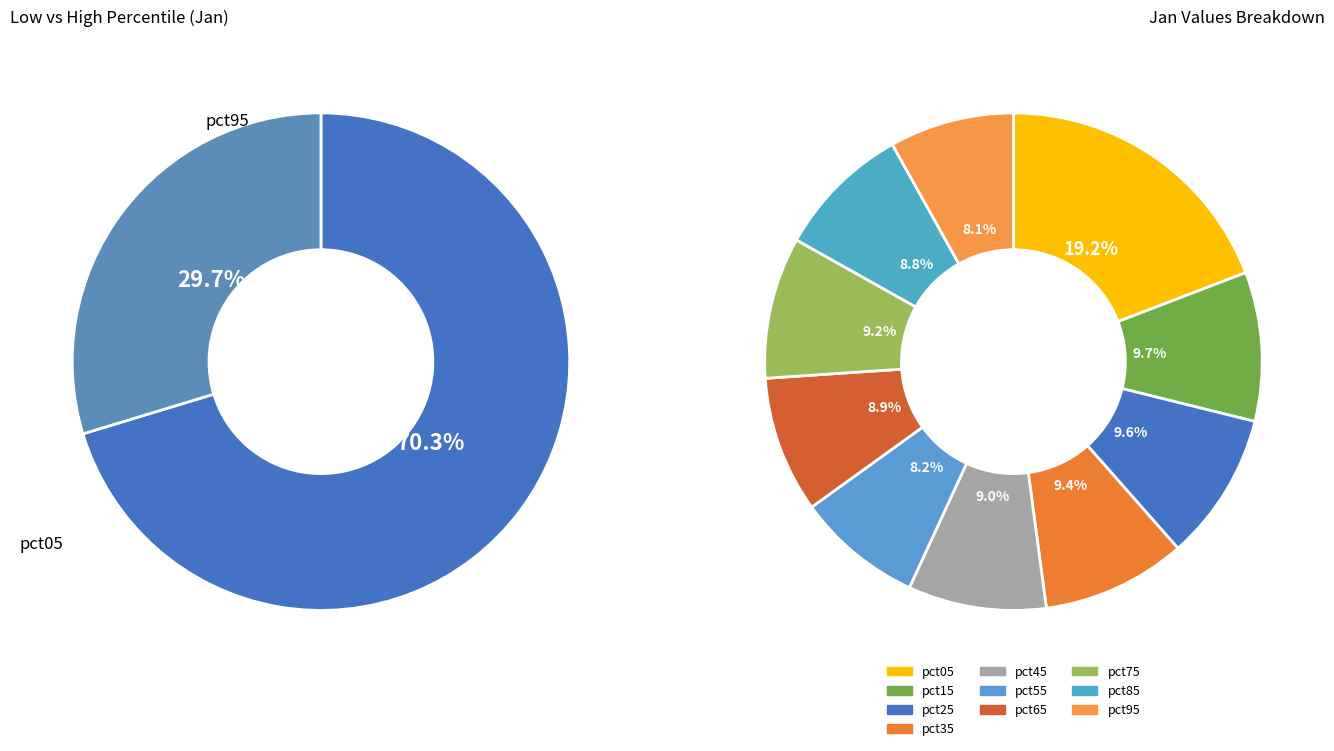

To the nearest percent, what is the average slice percentage?

10%